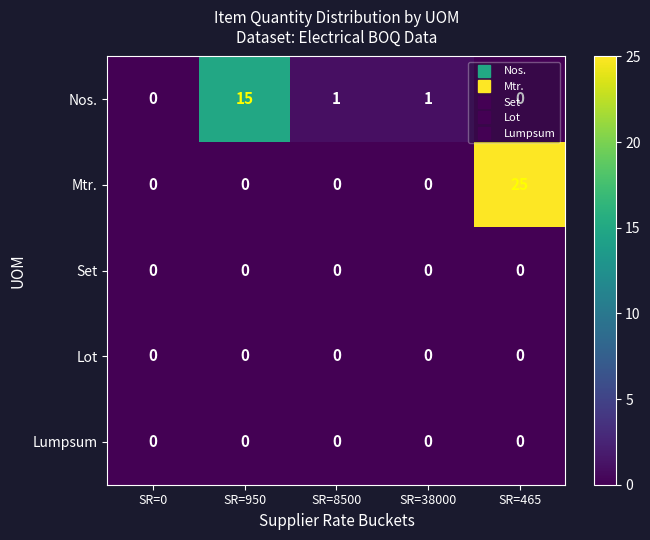

What is the approximate value of Nos. at SR=950, to the nearest 10?

20